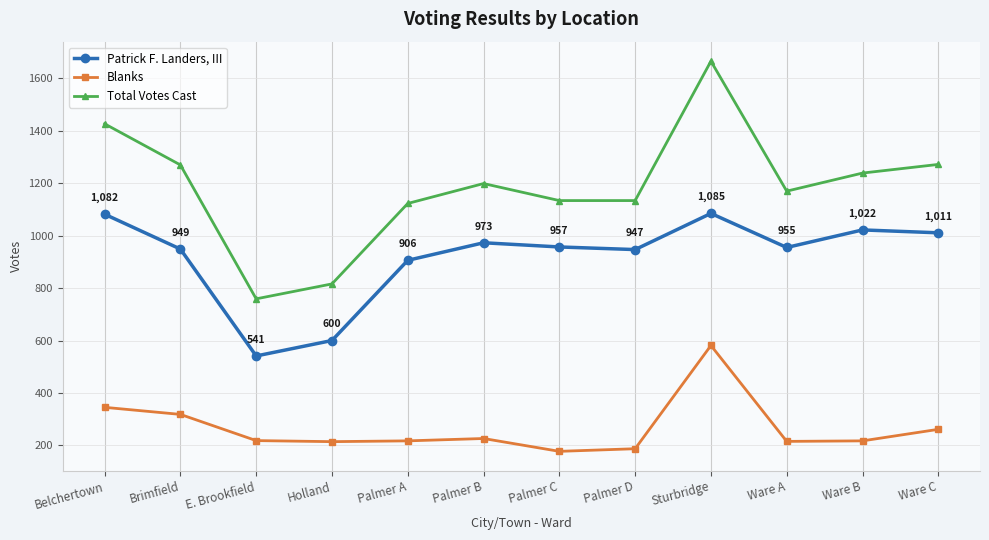

Count the number of categories in the chart.

12